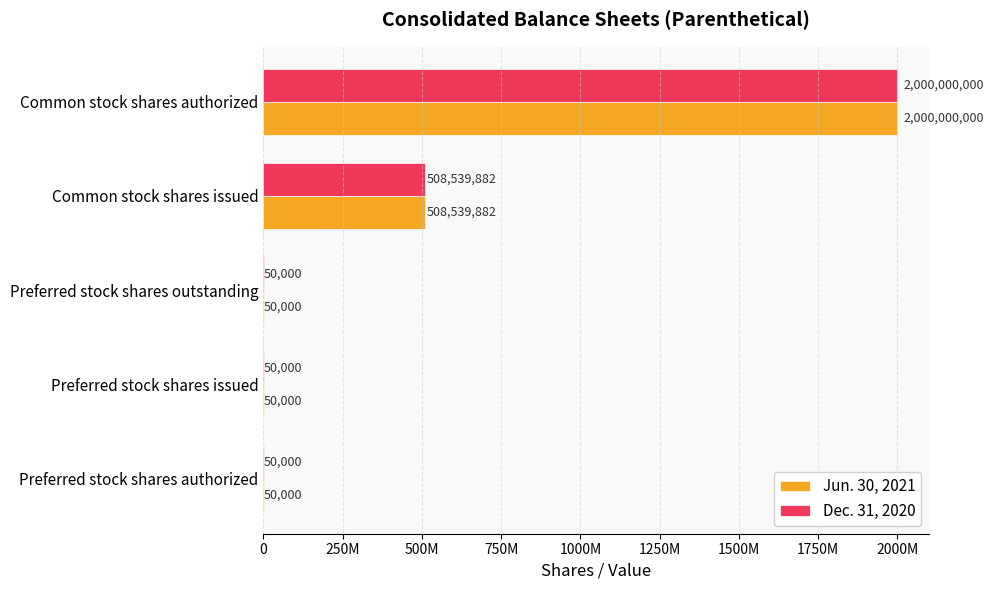

What are all the series names shown in the legend?

Jun. 30, 2021, Dec. 31, 2020